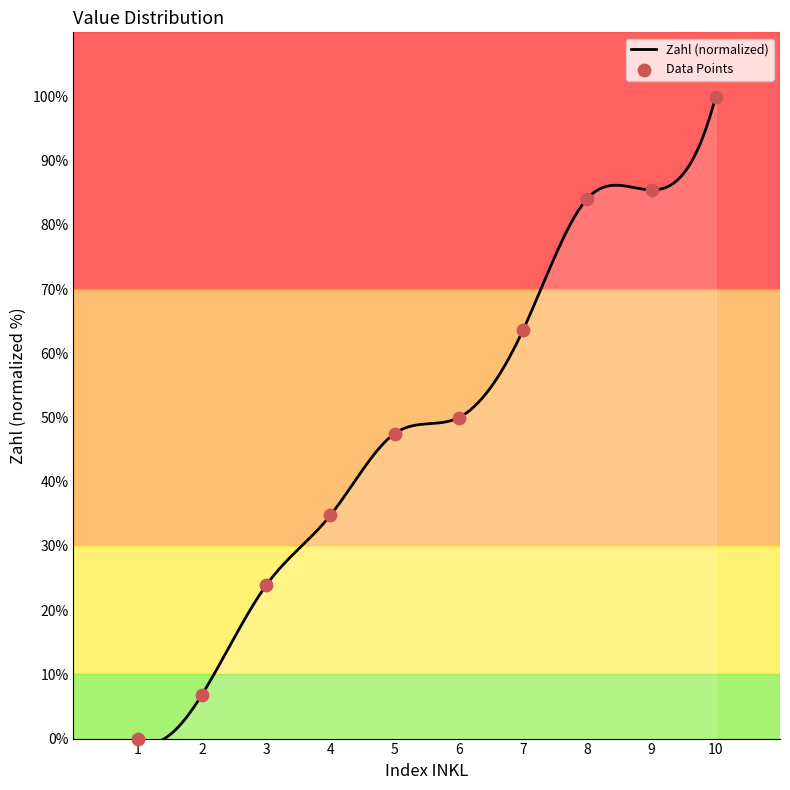

What is the ratio of the value at 3 to the value at 7?

0.4